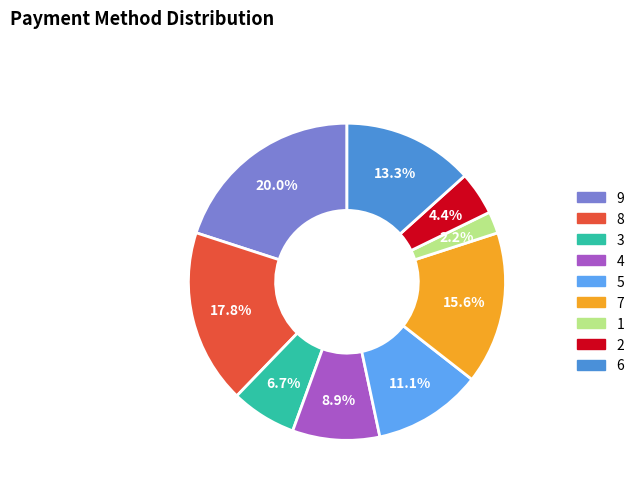

To the nearest percent, what portion does 4 represent?

9%